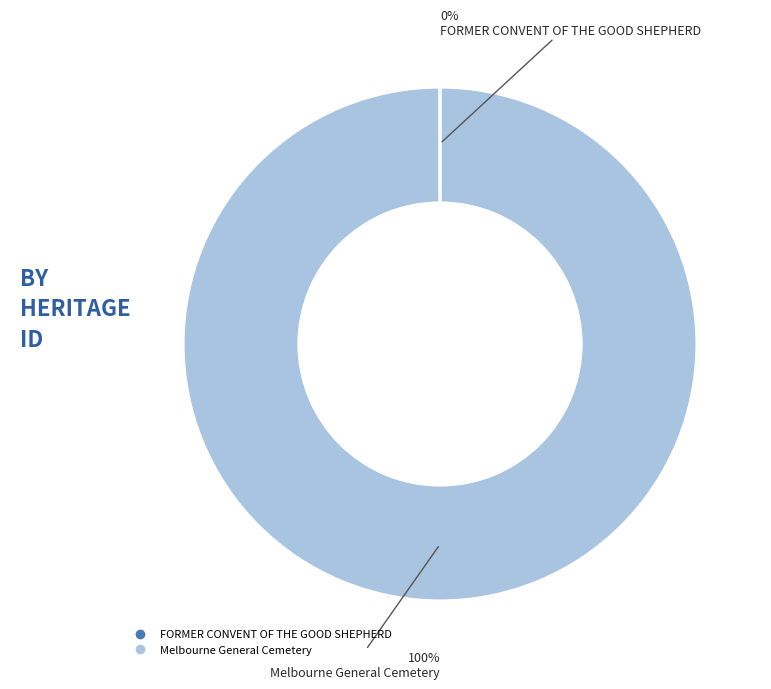

The Melbourne General Cemetery slice represents 100% of the pie. True or false?

True